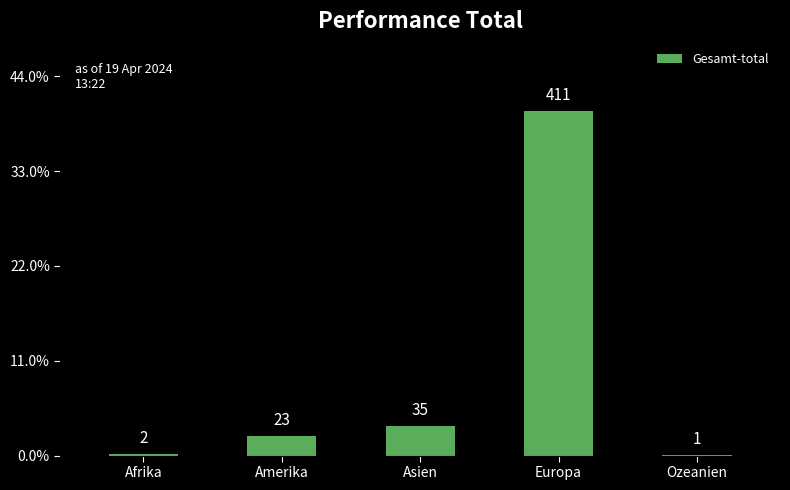

Reading right to left, transcribe all the data shown in this chart.

1	411	35	23	2